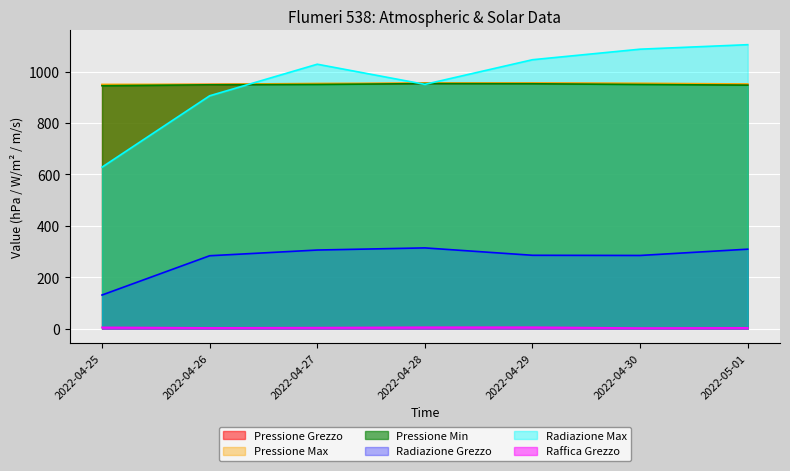

Which series has the largest total across all categories?

Radiazione Max